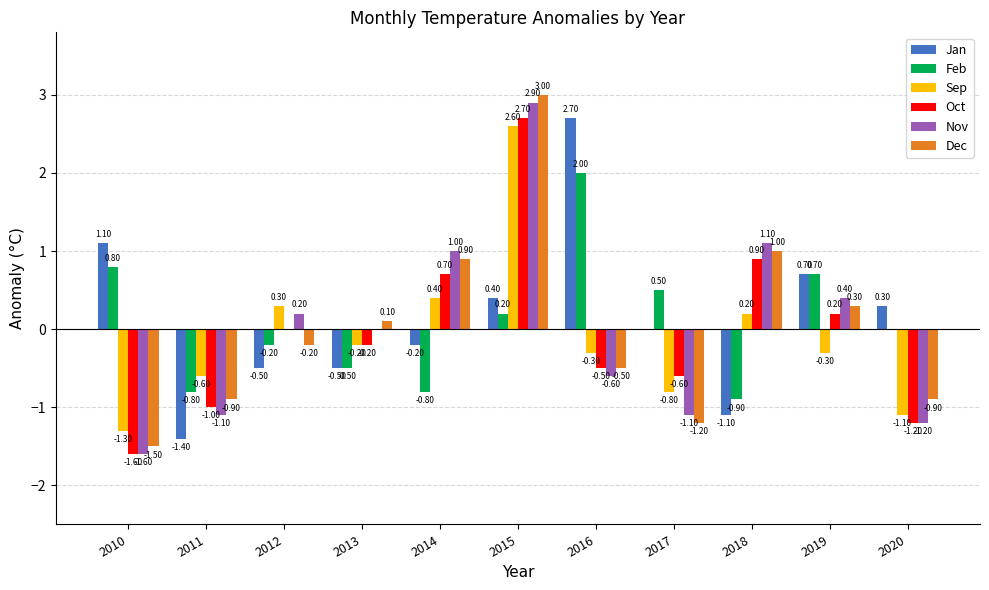

Which category has the highest value in the Feb series?

2016